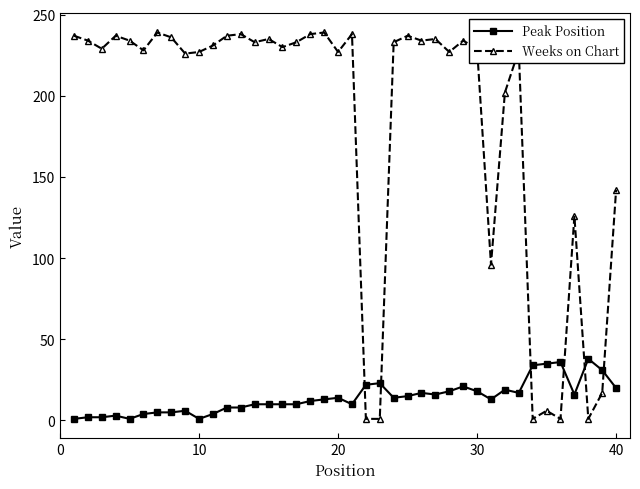

What are all the series names shown in the legend?

Peak Position, Weeks on Chart